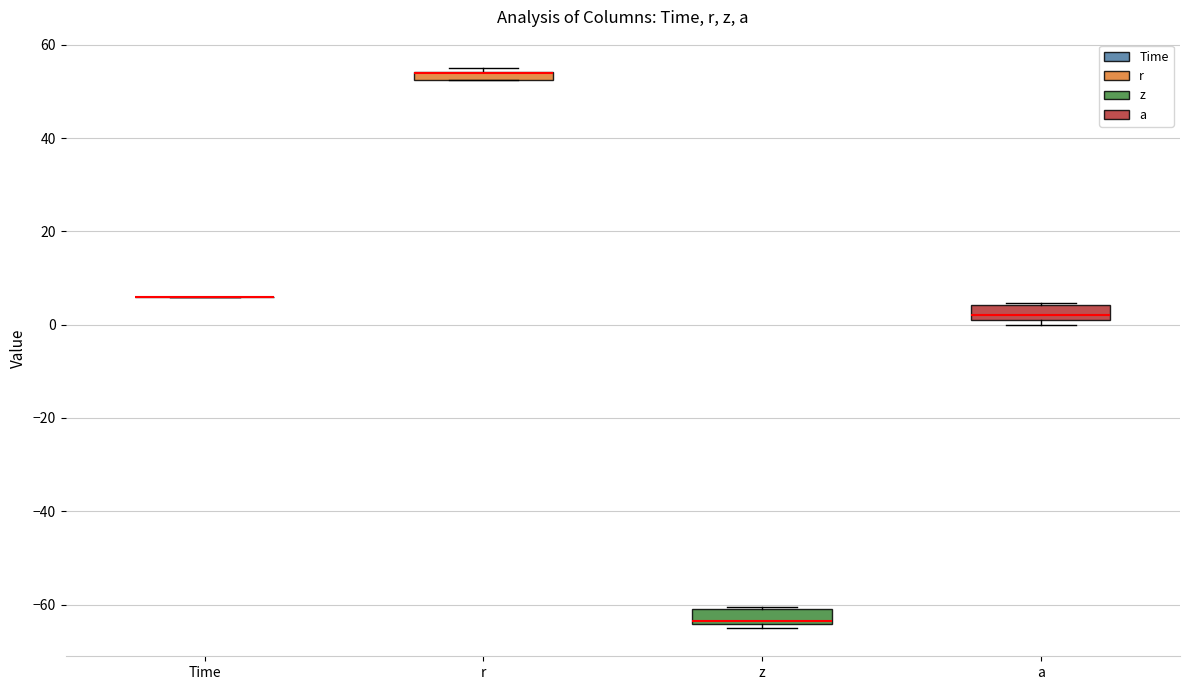

Where does the median line of the box for a sit on the y-axis? The values are not printed on the chart, so give them approximately, as read against the axis.

2